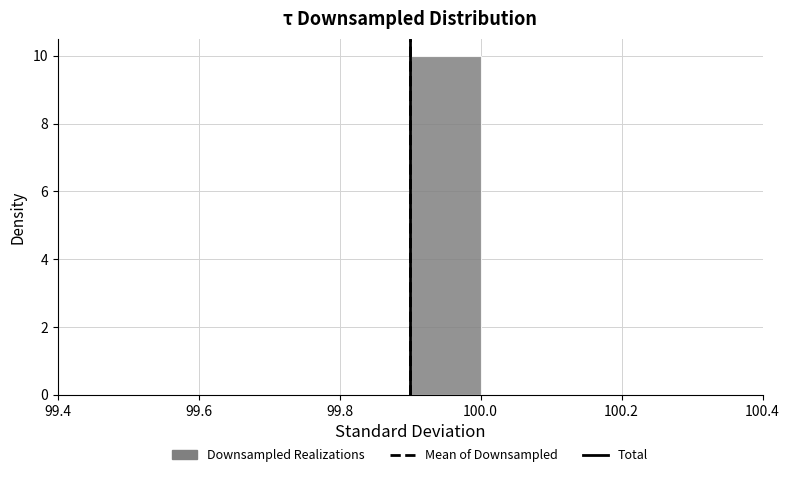

Reading left to right, transcribe this chart: for each bar, give the range it covers on the x-axis and its height. The values are not printed on the chart, so give them approximately, as read against the axis.

99.4 to 99.5: 0
99.5 to 99.6: 0
99.6 to 99.7: 0
99.7 to 99.8: 0
99.8 to 99.9: 0
99.9 to 100.0: 10
100.0 to 100.1: 0
100.1 to 100.2: 0
100.2 to 100.3: 0
100.3 to 100.4: 0